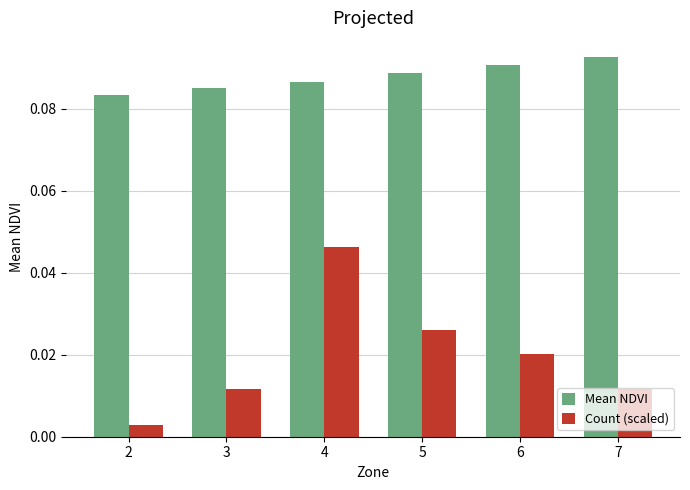

Is it true that Count (scaled) equals 0.1 at 4?

False